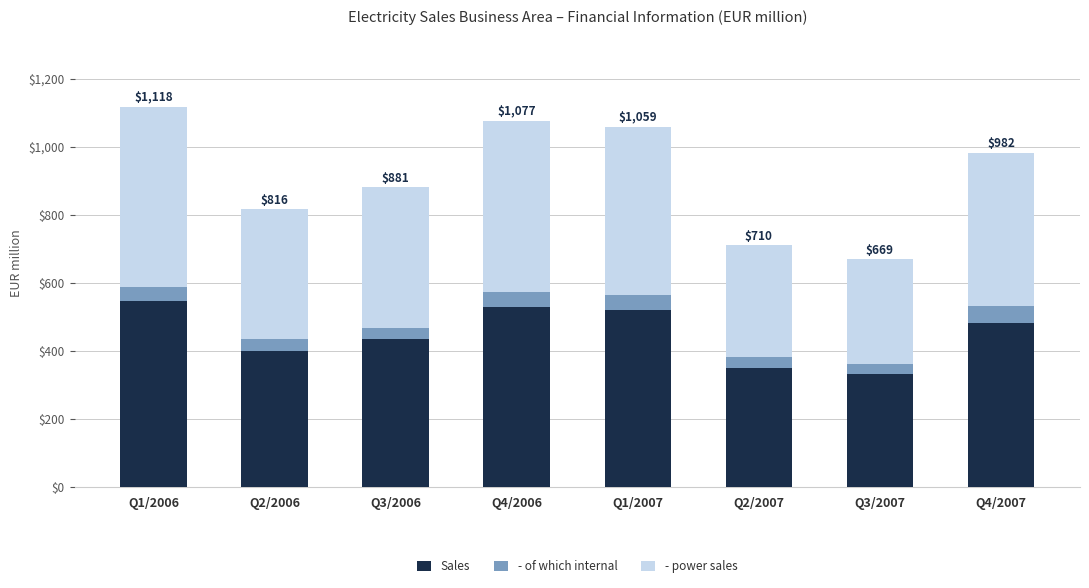

Are the bars horizontal?

No